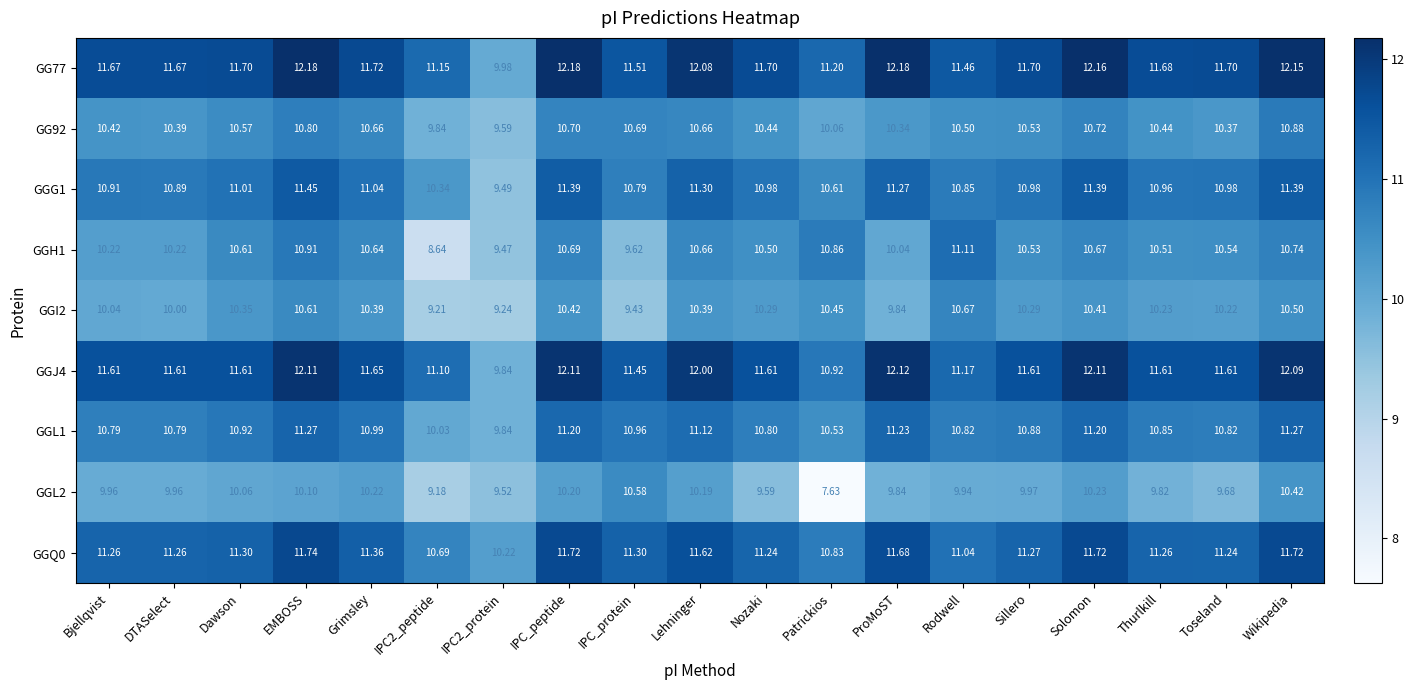

Is the value of GGI2 at Bjellqvist greater than the value of GGH1 at IPC_protein?

Yes